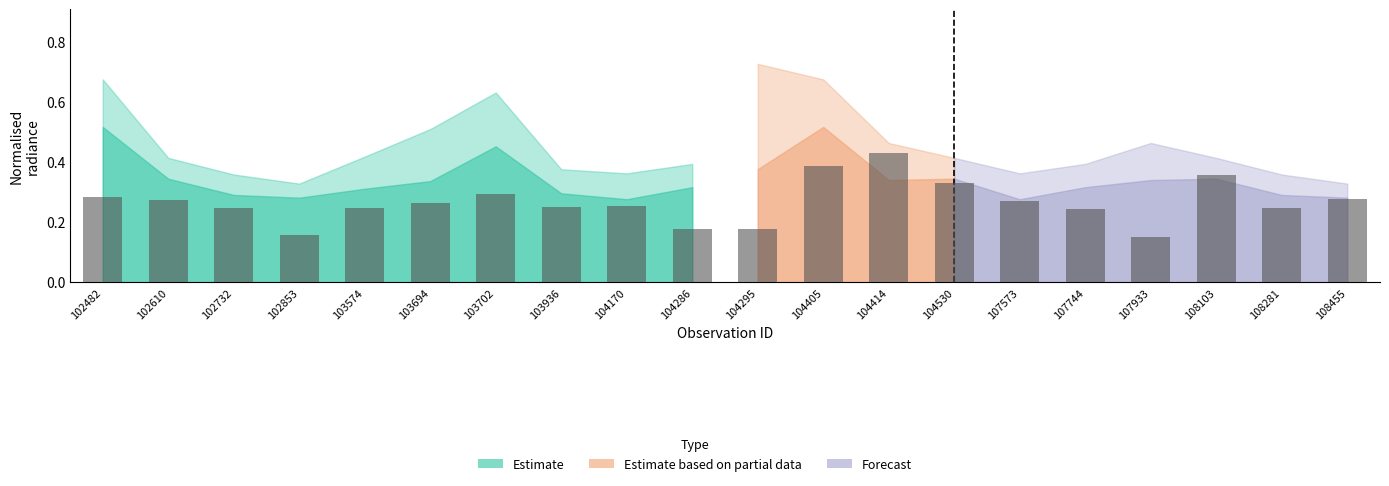

True or false: the data shows 0.3 at 108455.

True